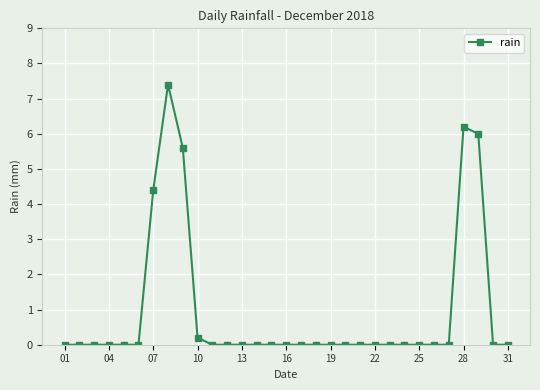

Is this an area chart (filled region under the line)?

No